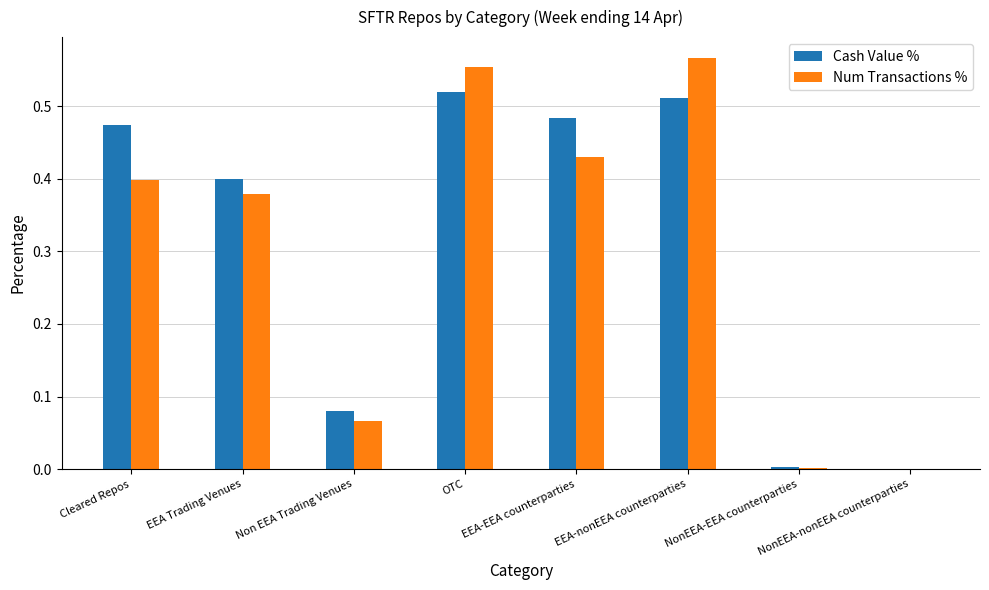

Is it true that Cash Value % equals 0.0 at Non EEA Trading Venues?

False